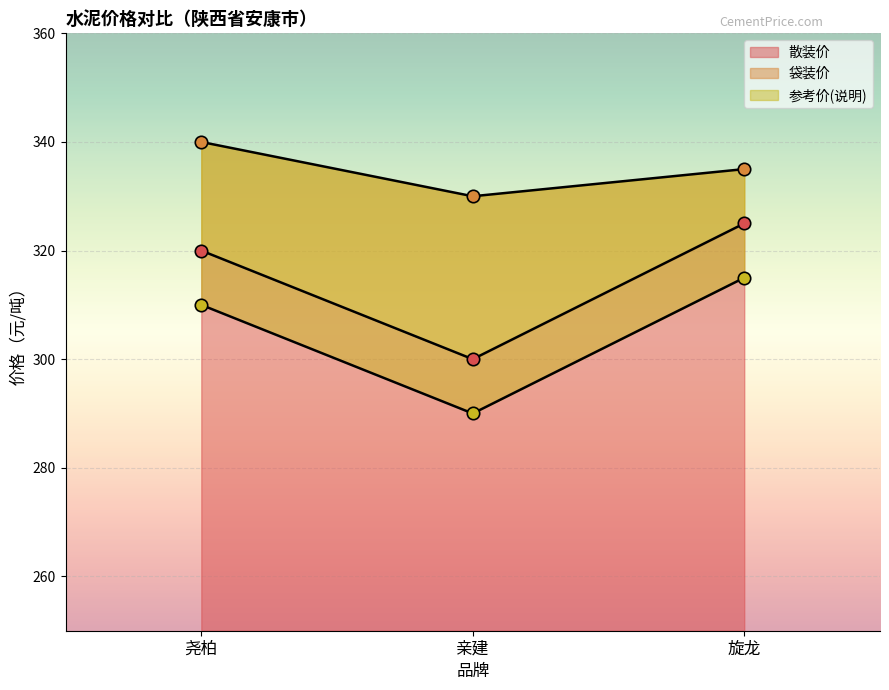

At how many categories does at least one series exceed 296?

3